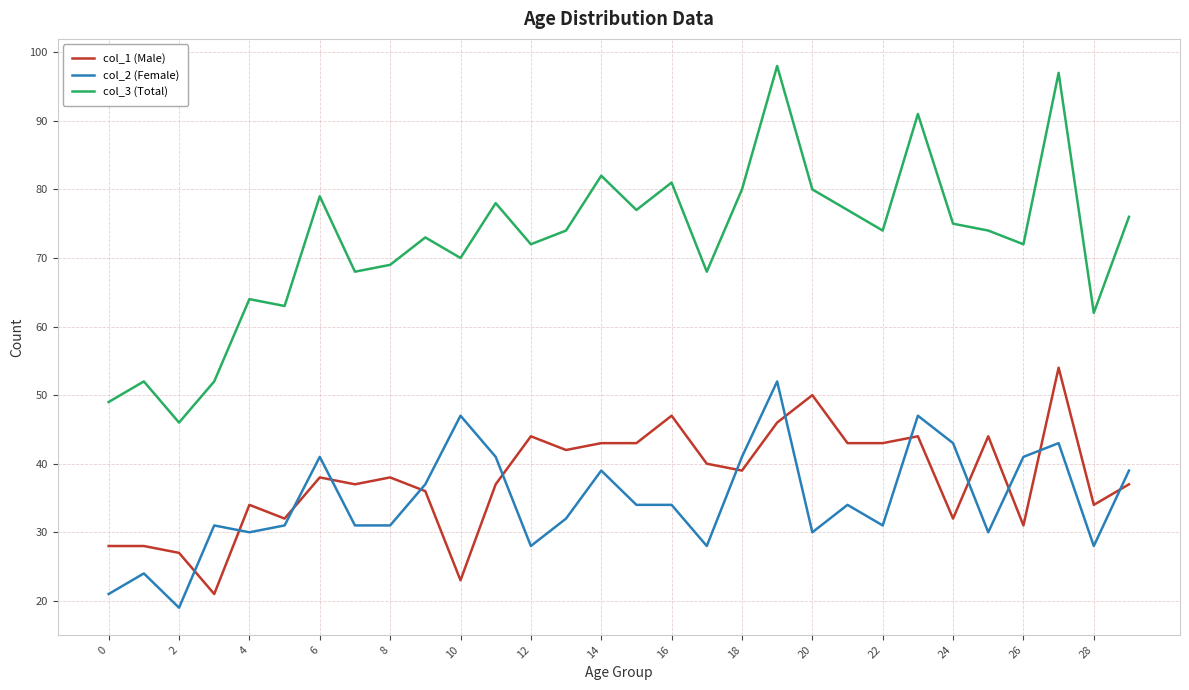

What is the maximum value for col_1 (Male)?

54